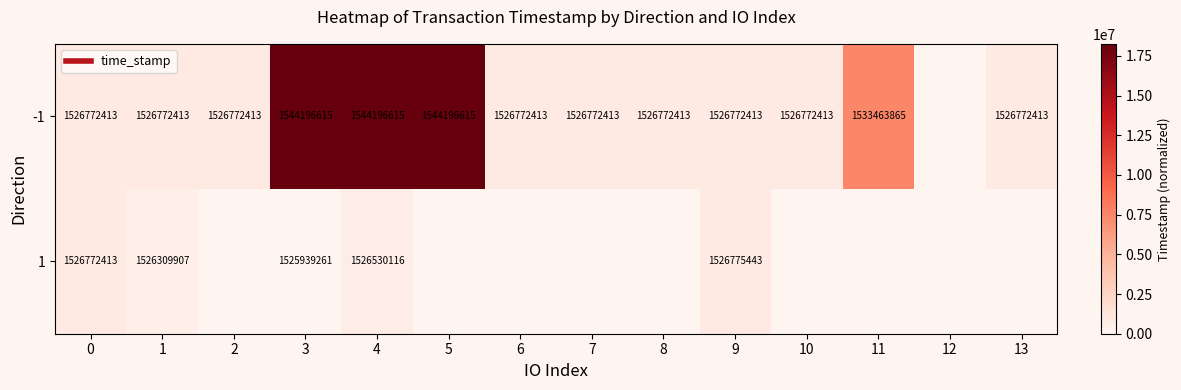

At 0, list the series in order from smallest to largest.

-1, 1